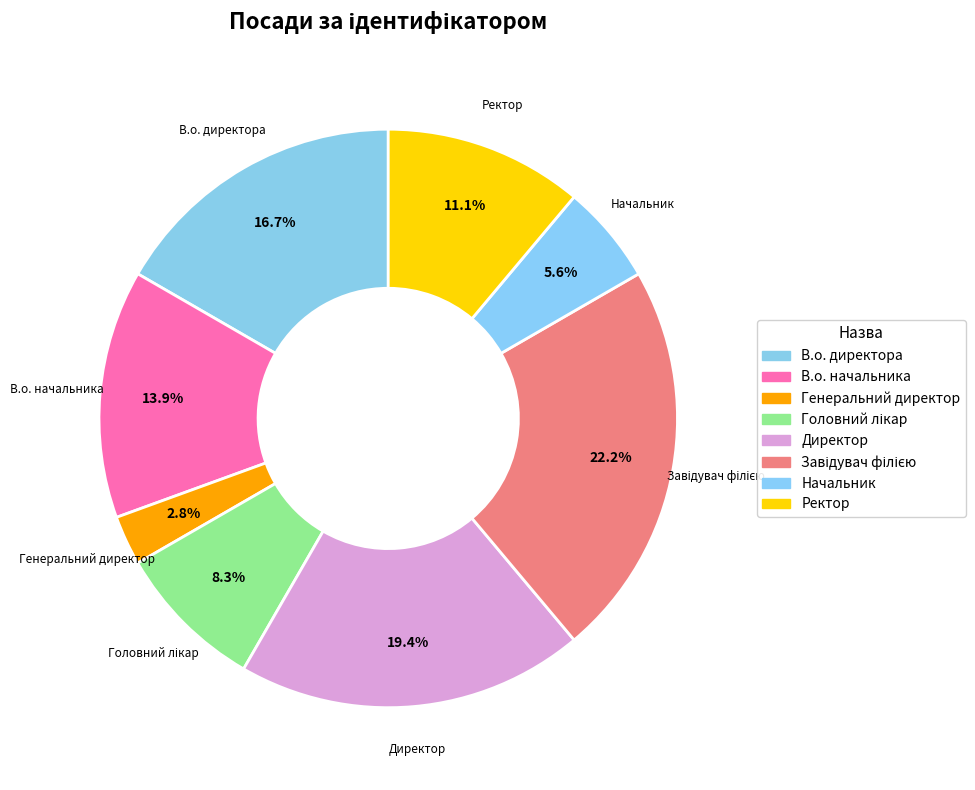

To the nearest percent, what is the average slice percentage?

12%